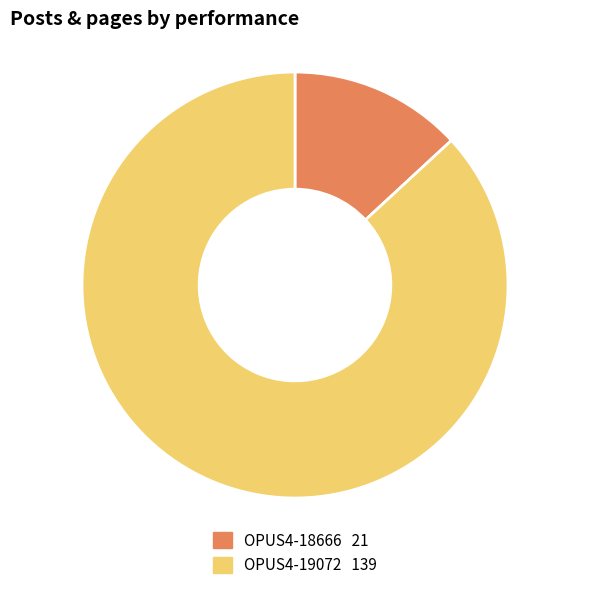

What is the ratio of the value at OPUS4-19072 to the value at OPUS4-18666?

6.6